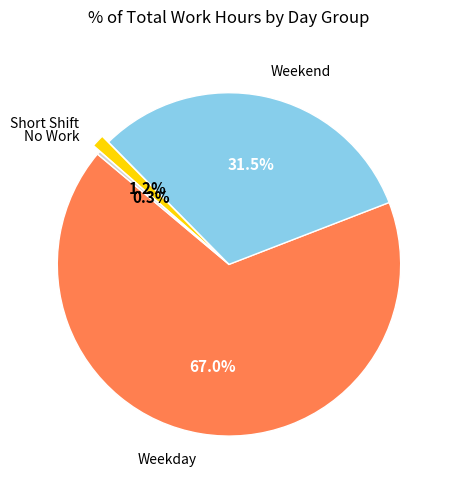

Between No Work and Weekend, which is larger?

Weekend